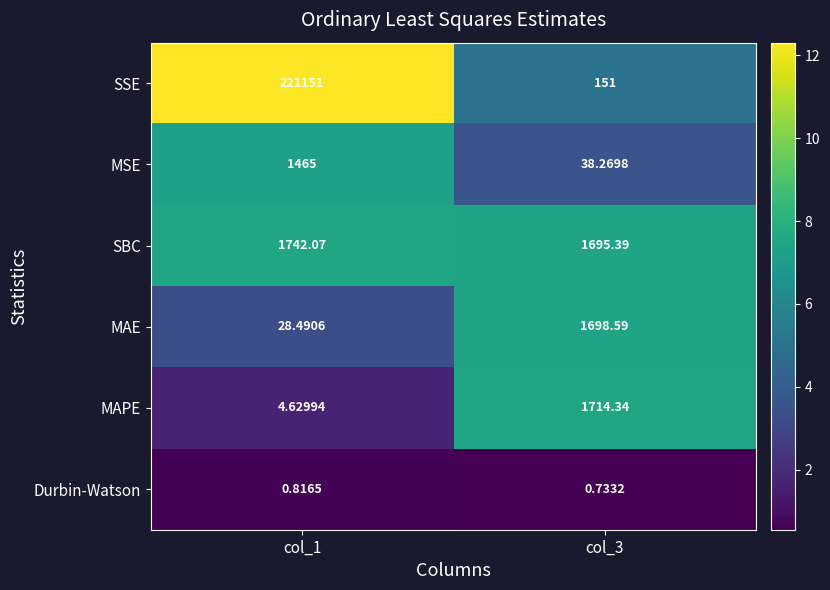

At how many categories does at least one series exceed 5?

2